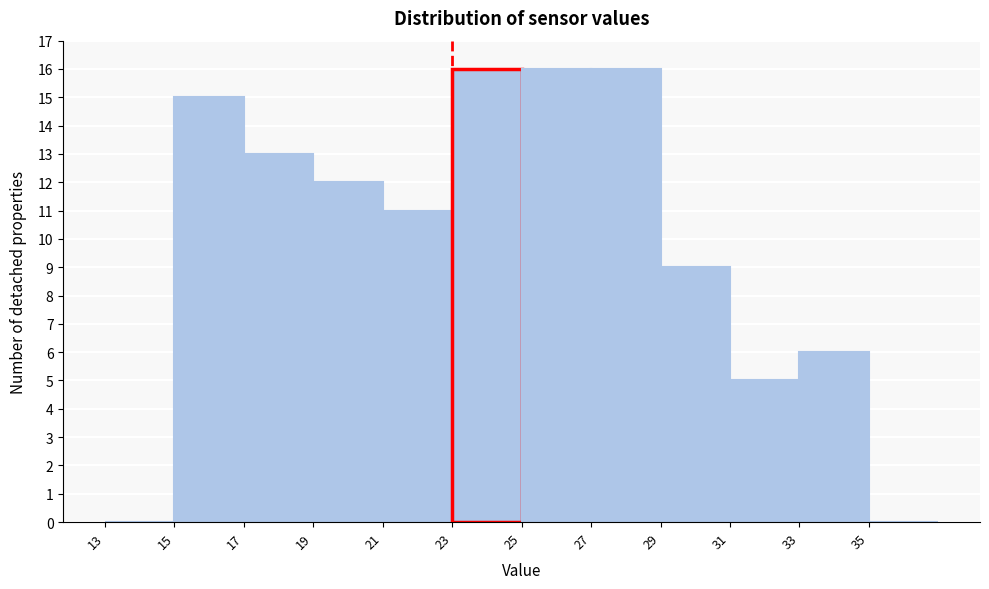

Reading left to right, transcribe this chart: for each bar, give the range it covers on the x-axis and its height. The values are not printed on the chart, so give them approximately, as read against the axis.

13 to 15: 0
15 to 17: 15
17 to 19: 13
19 to 21: 12
21 to 23: 11
23 to 25: 16
25 to 27: 16
27 to 29: 16
29 to 31: 9
31 to 33: 5
33 to 35: 6
35 to 37: 0